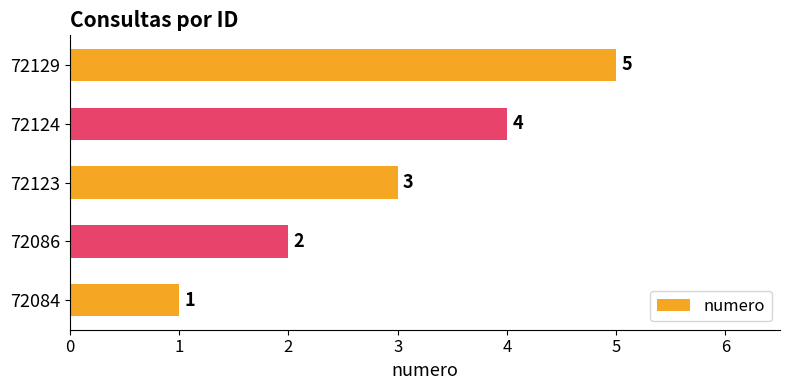

List the labels in order of value, largest first.

72129, 72124, 72123, 72086, 72084